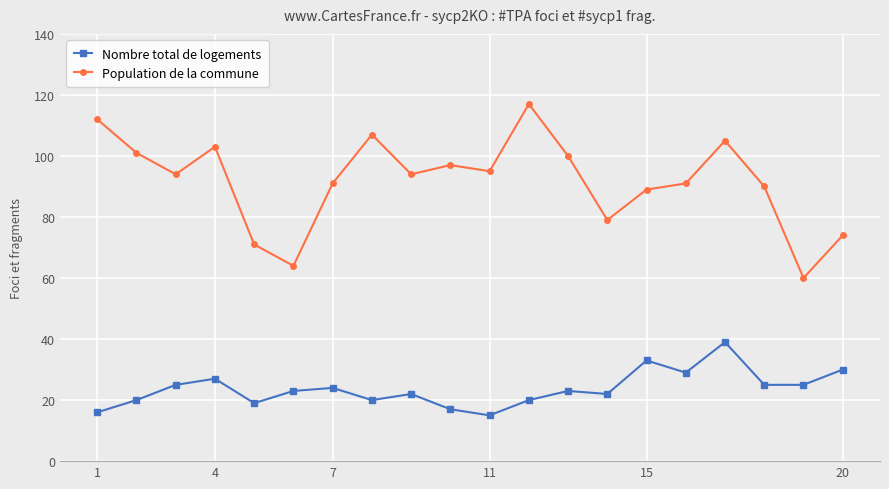

Which series has the widest spread of values?

Population de la commune